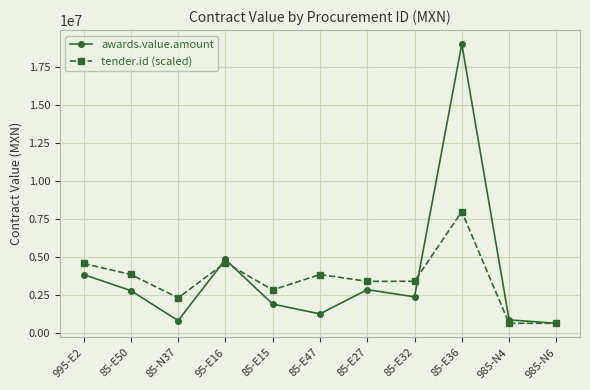

True or false: awards.value.amount has a value of 2397527.6 at 85-E32.

True